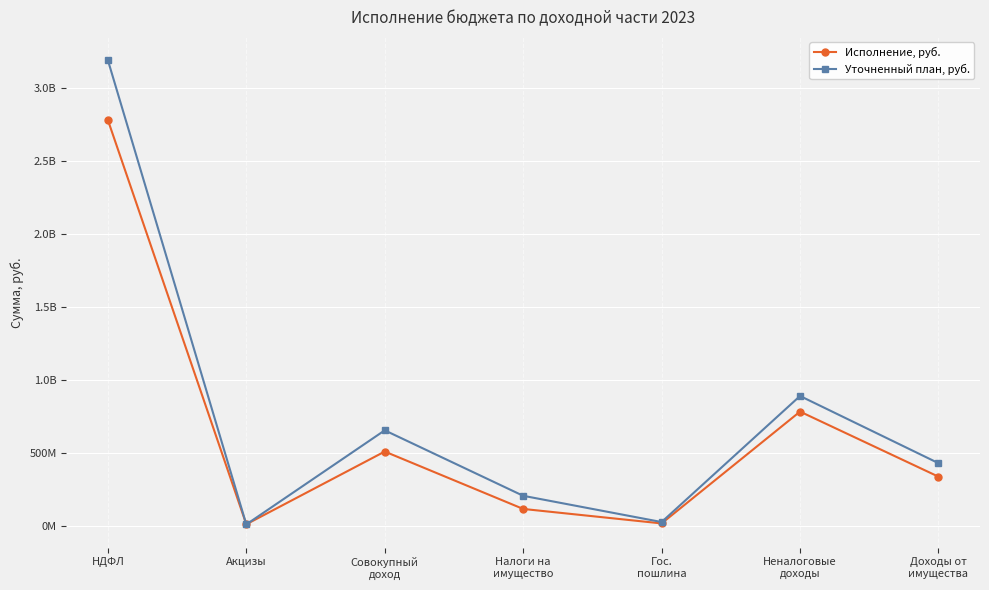

Is the value of Исполнение, руб. at НДФЛ greater than the value of Уточненный план, руб. at Неналоговые
доходы?

Yes